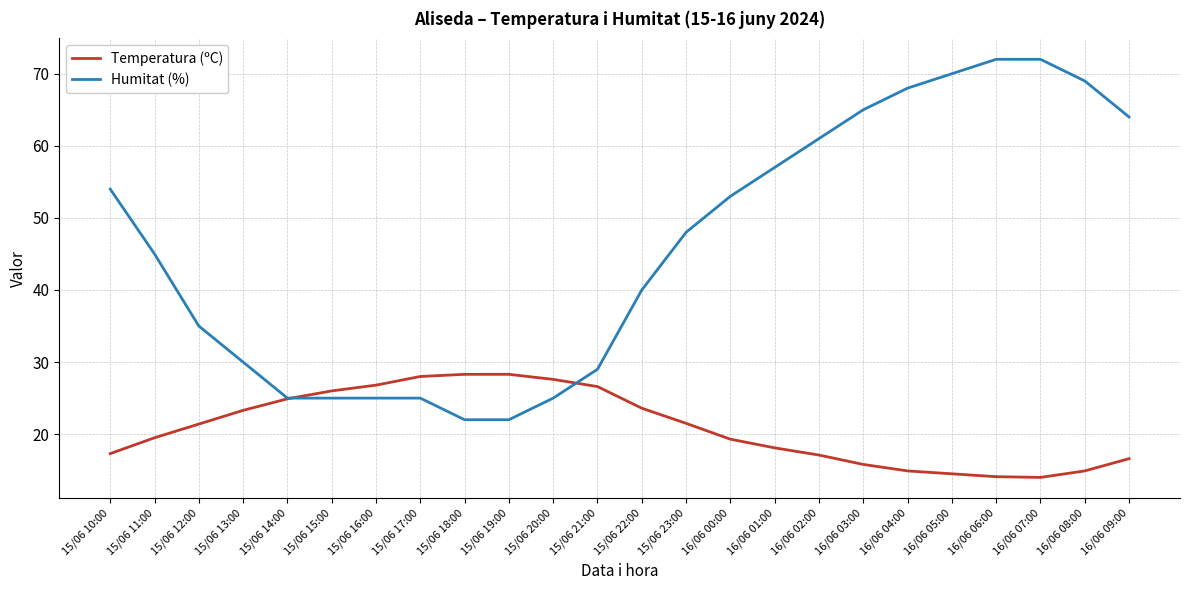

What is the sum of all Humitat (%) values?

1101.0